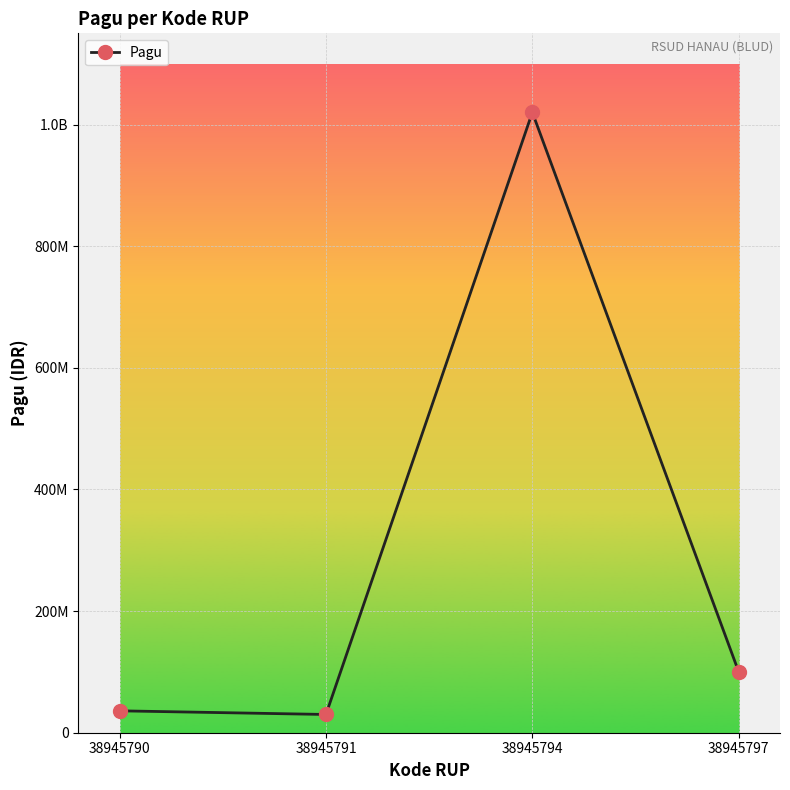

At which category does the chart reach its minimum across all series?

38945791